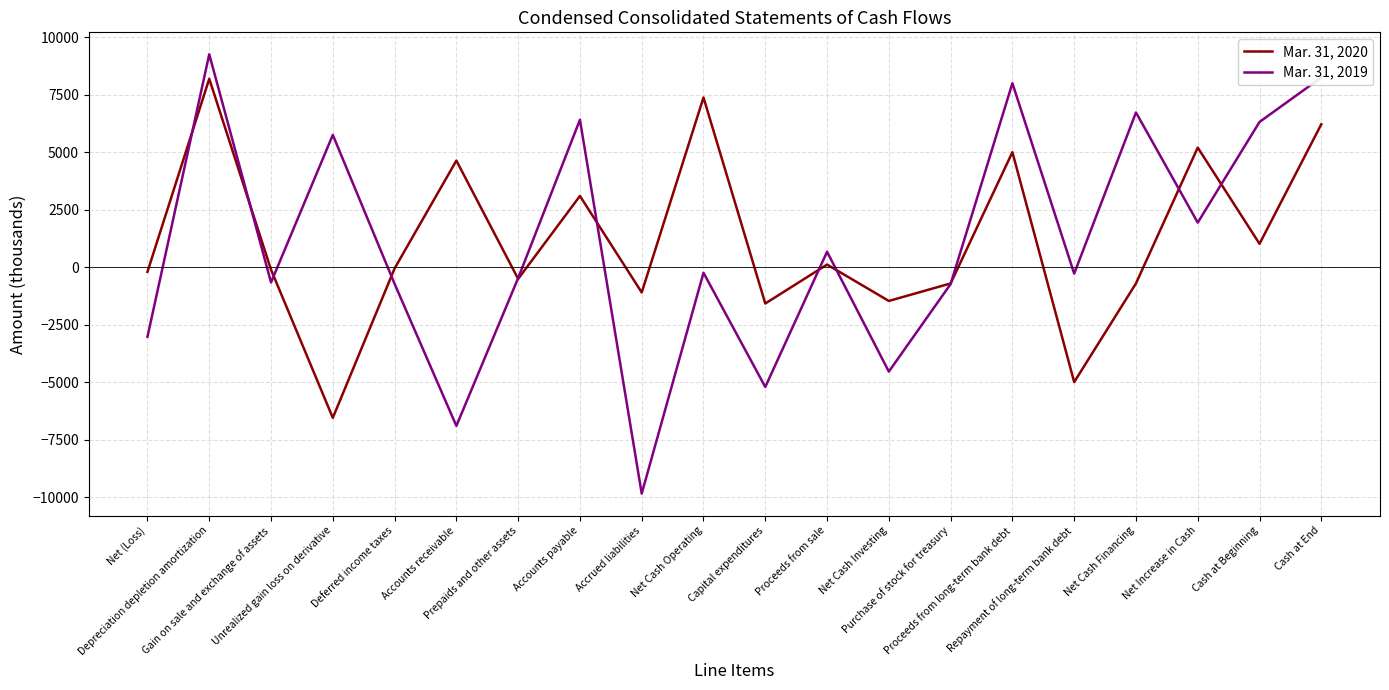

List the series in order of their overall mean, lowest first.

Mar. 31, 2019, Mar. 31, 2020